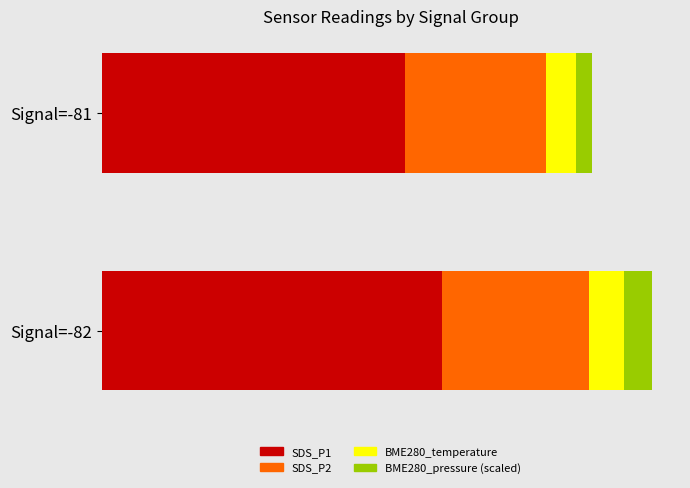

What is the sum of all SDS_P2 values?

17.9